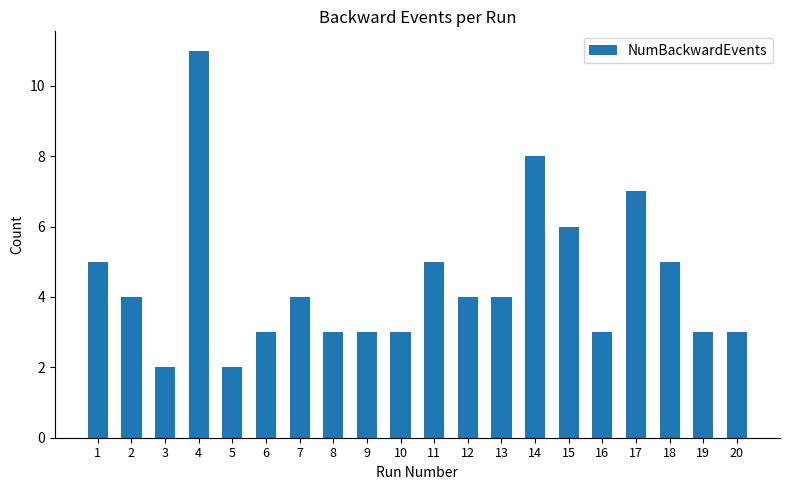

Which label corresponds to the largest value in the chart?

4